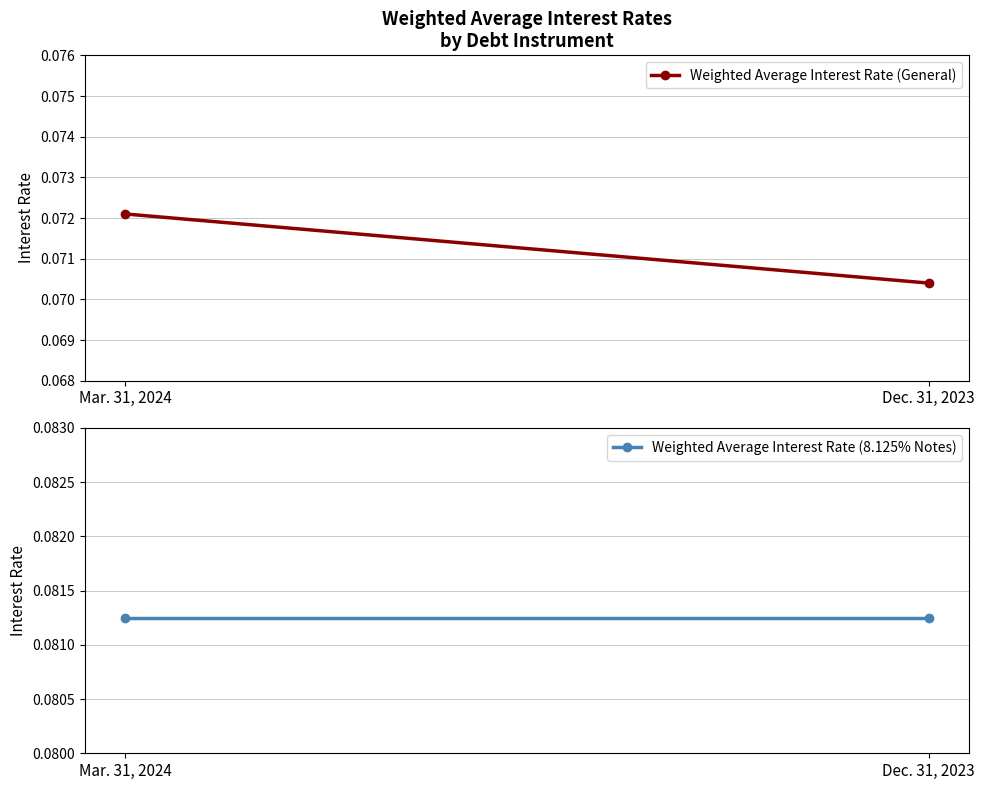

Is this an area chart (filled region under the line)?

No